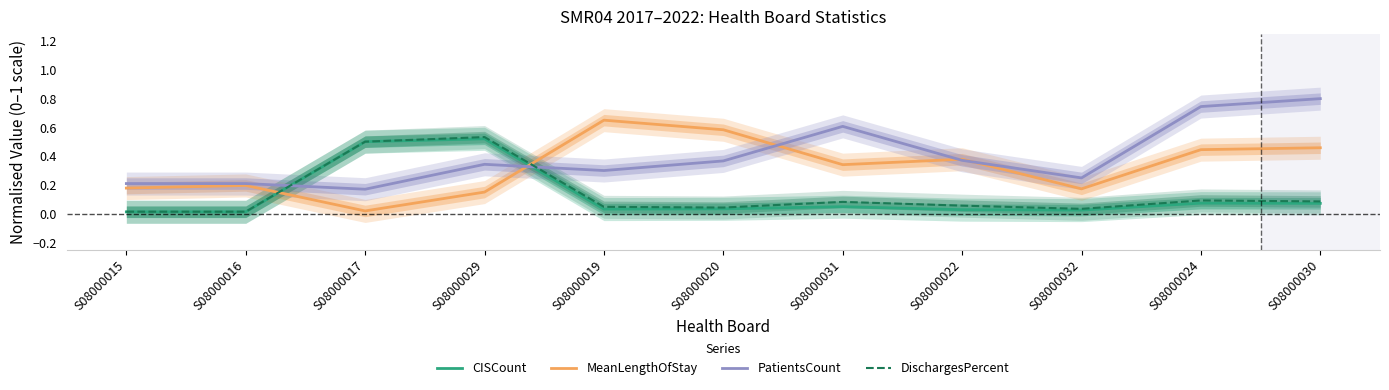

Which category has the lowest value across all series?

S08000015